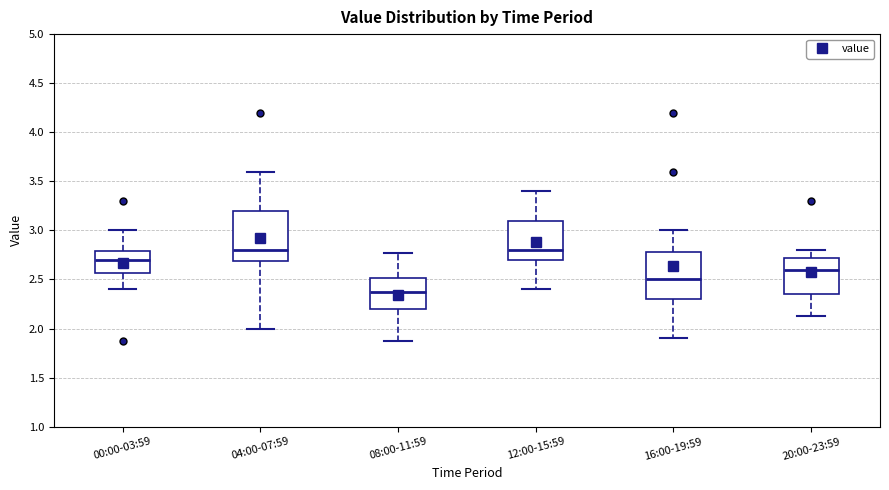

Reading left to right, transcribe this box plot: for each box, give where its median line is, the range the box spans, and where its two whiskers end, as read against the y-axis. The values are not printed on the chart, so give them approximately, as read against the axis.

00:00-03:59: median 2.70, box 2.55 to 2.80, whiskers 2.40 to 3.00
04:00-07:59: median 2.80, box 2.70 to 3.20, whiskers 2.00 to 3.60
08:00-11:59: median 2.35, box 2.20 to 2.50, whiskers 1.85 to 2.75
12:00-15:59: median 2.80, box 2.70 to 3.10, whiskers 2.40 to 3.40
16:00-19:59: median 2.50, box 2.30 to 2.80, whiskers 1.90 to 3.00
20:00-23:59: median 2.60, box 2.35 to 2.70, whiskers 2.15 to 2.80